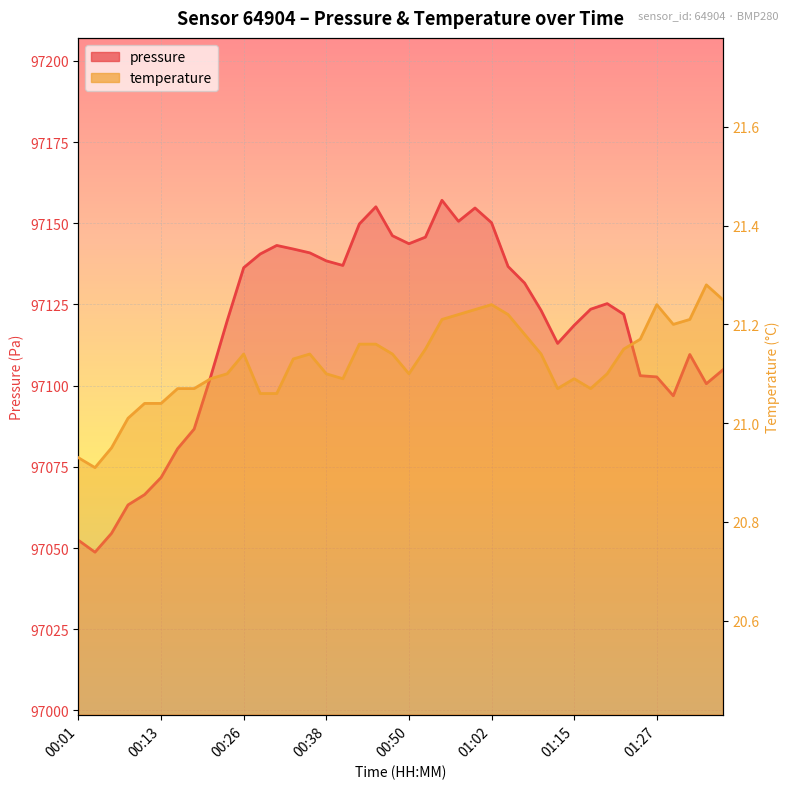

What is the label of the 6th point from the right?

01:25